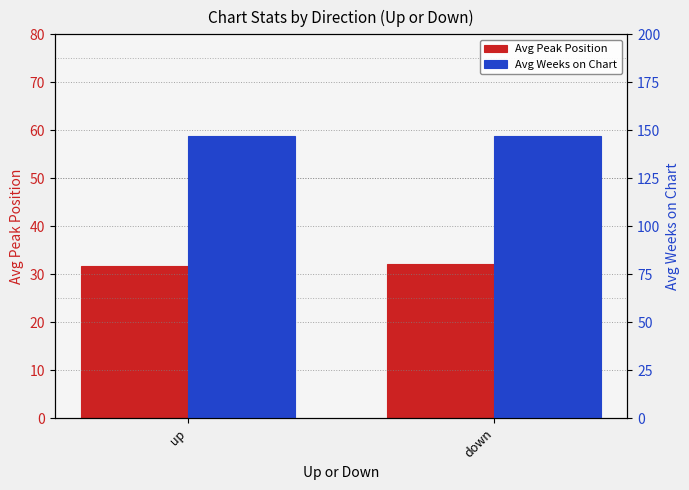

What is the value of the Avg Peak Position bar at the 1st from the left?

31.7